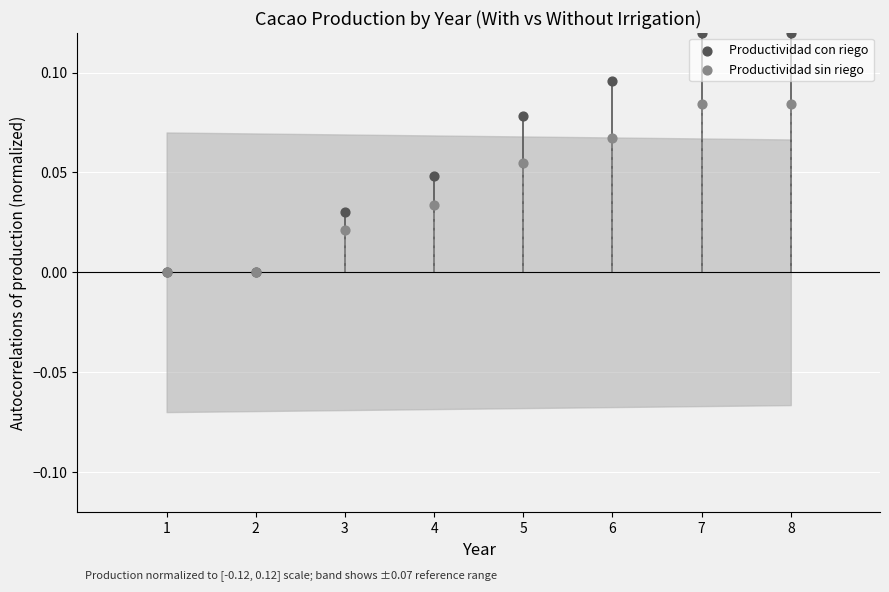

Which series reaches the maximum Y coordinate?

Productividad con riego